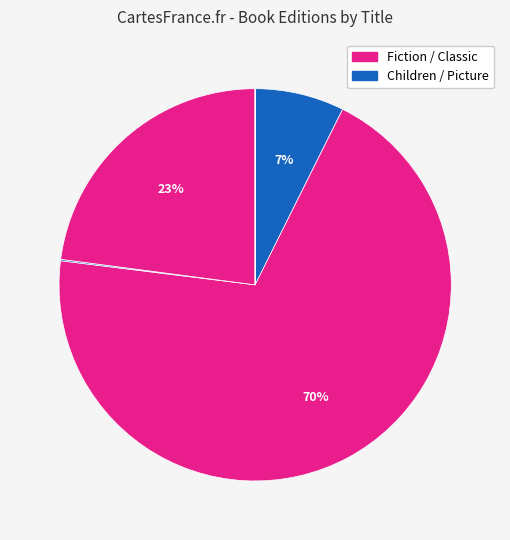

Count the number of slices in the pie.

7